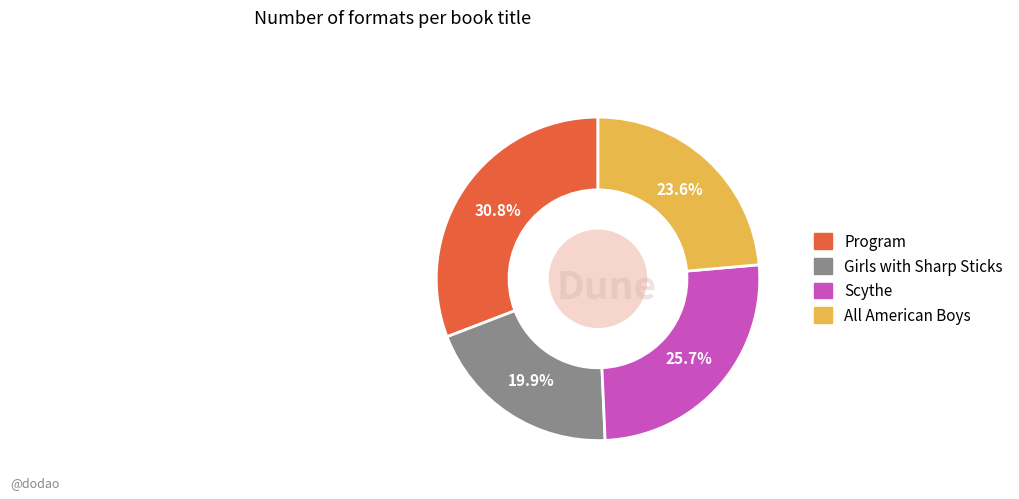

Is Girls with Sharp Sticks the majority of the pie?

No